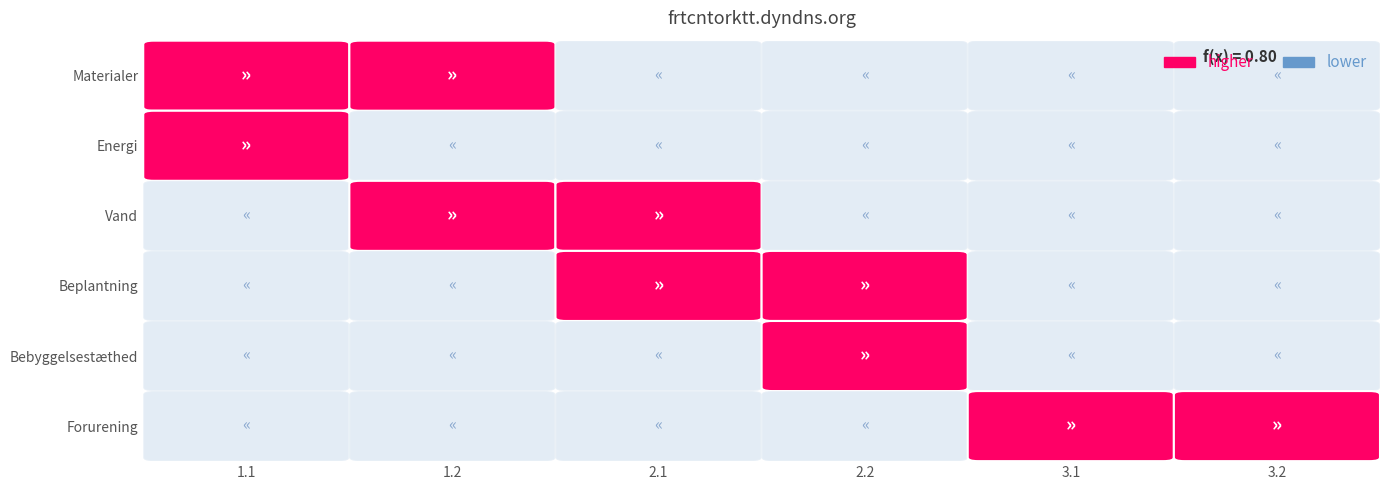

Which label corresponds to the smallest value in the chart?

2.1